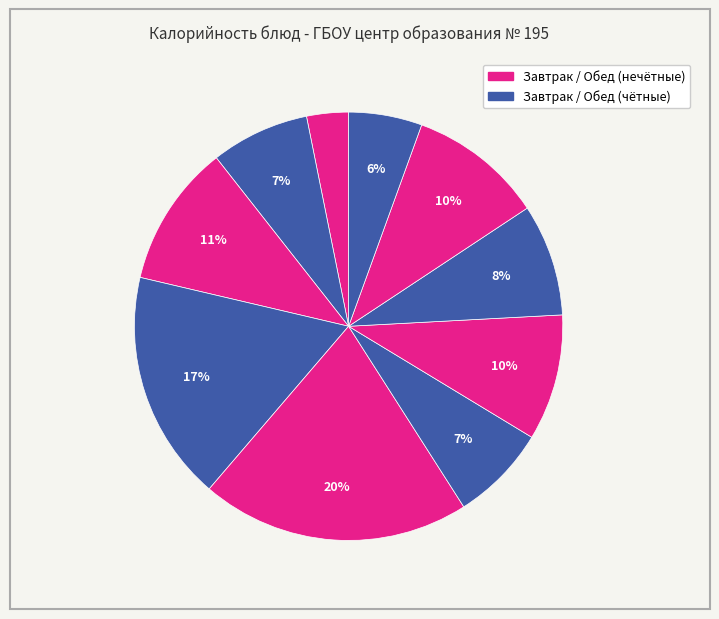

Does any single category account for the majority?

No